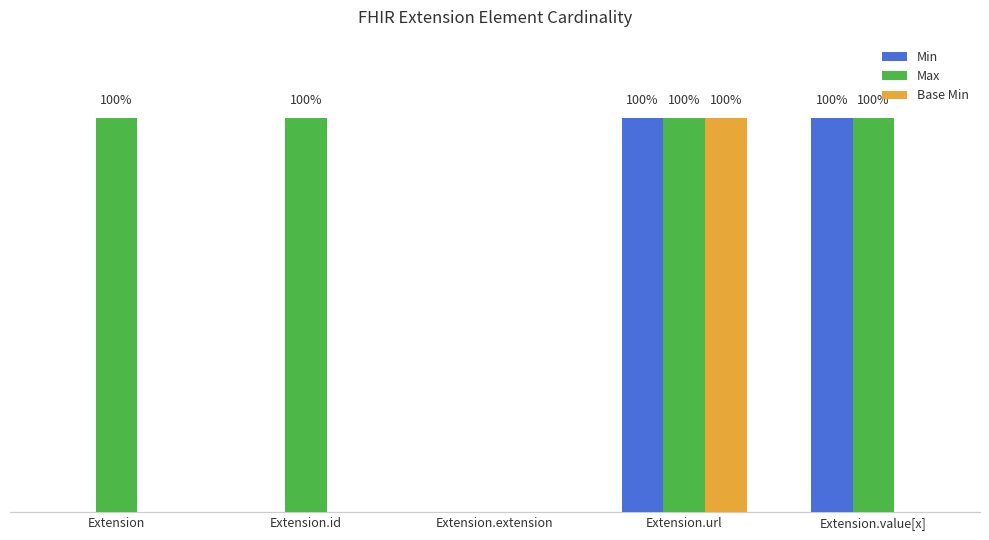

Rank the series by their maximum value, from lowest to highest.

Min, Max, Base Min